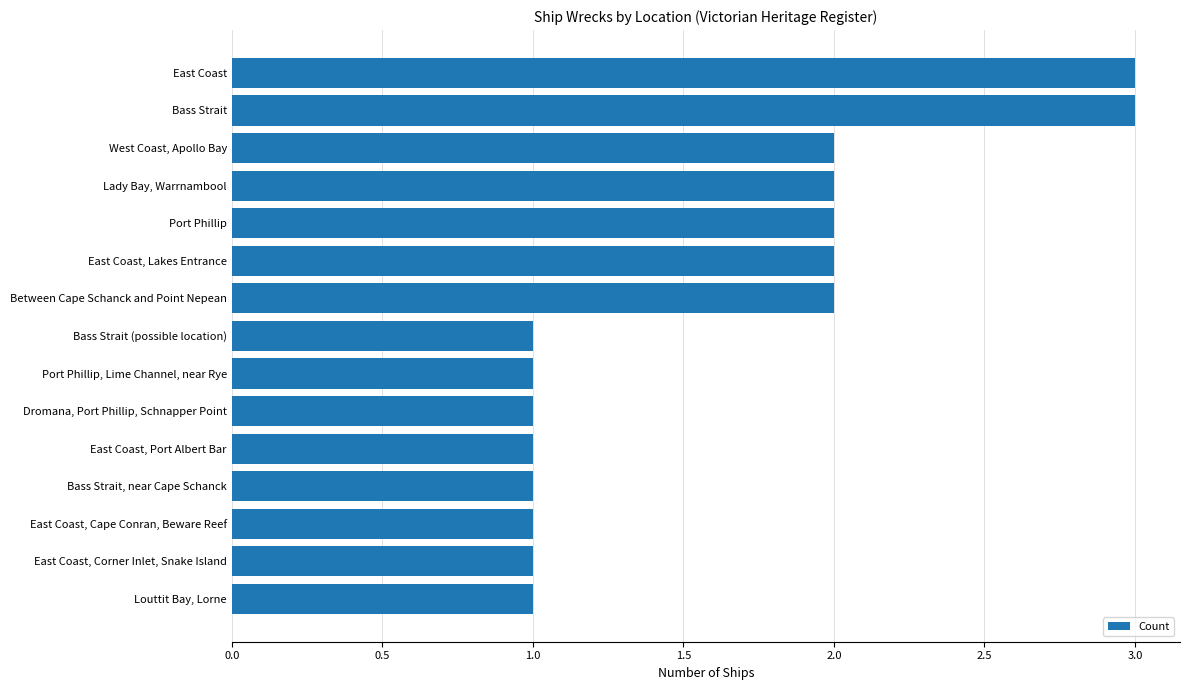

Are the bars horizontal?

Yes